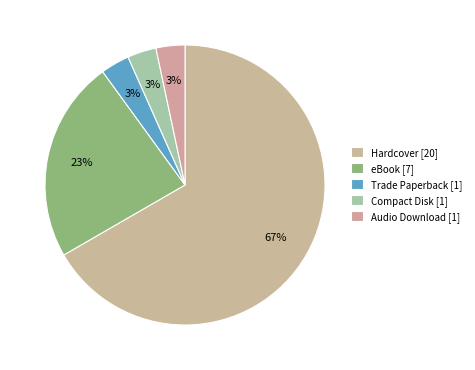

Is there any slice that represents more than half of the pie?

Yes